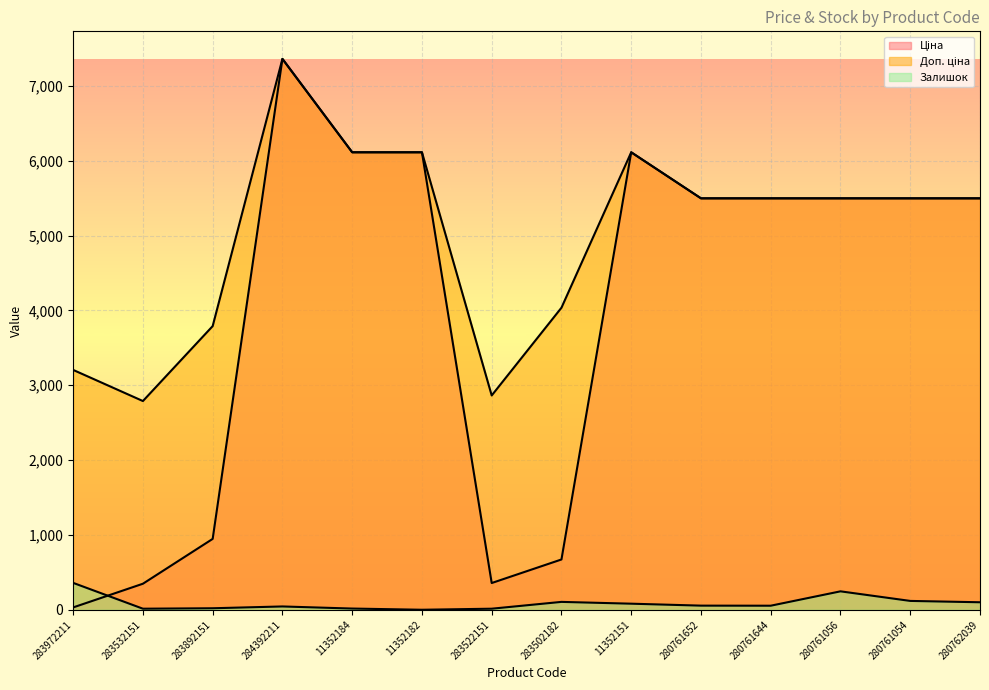

True or false: Залишок has a value of 247.0 at 280761056.

True